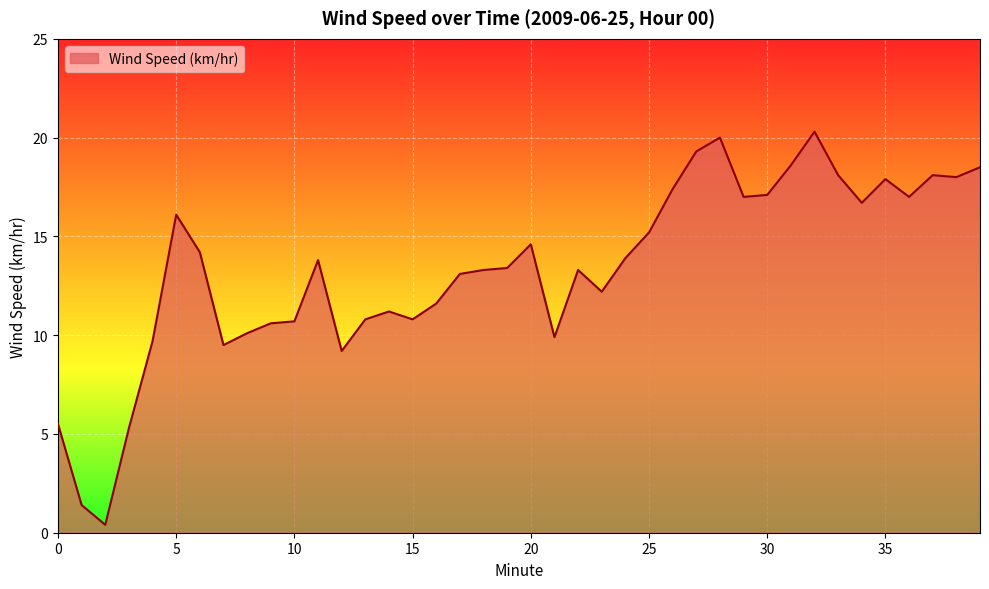

What is the difference between the maximum and minimum values?

19.9